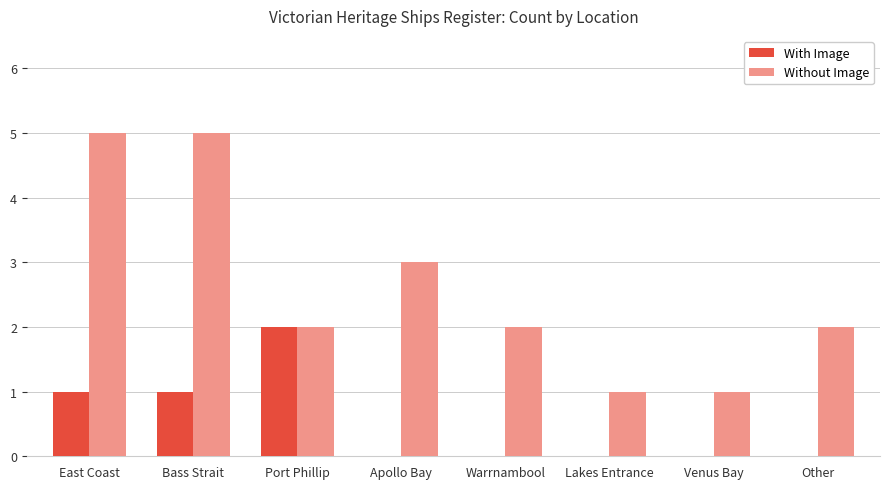

The With Image series shows 3 at Port Phillip. True or false?

False